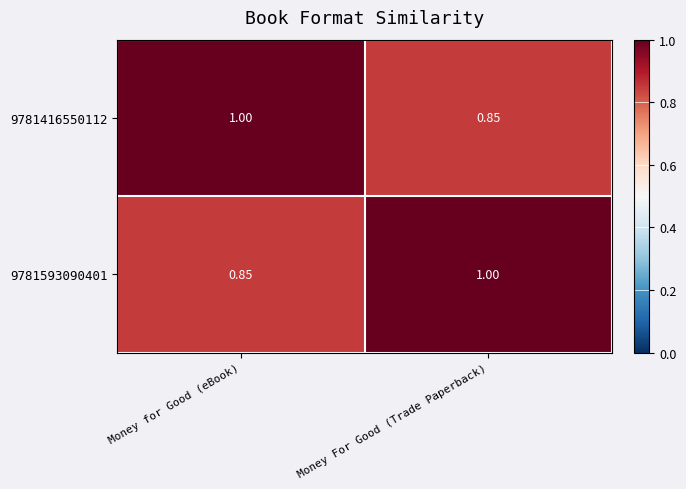

At which label is 9781593090401 closest to 0?

Money for Good (eBook)